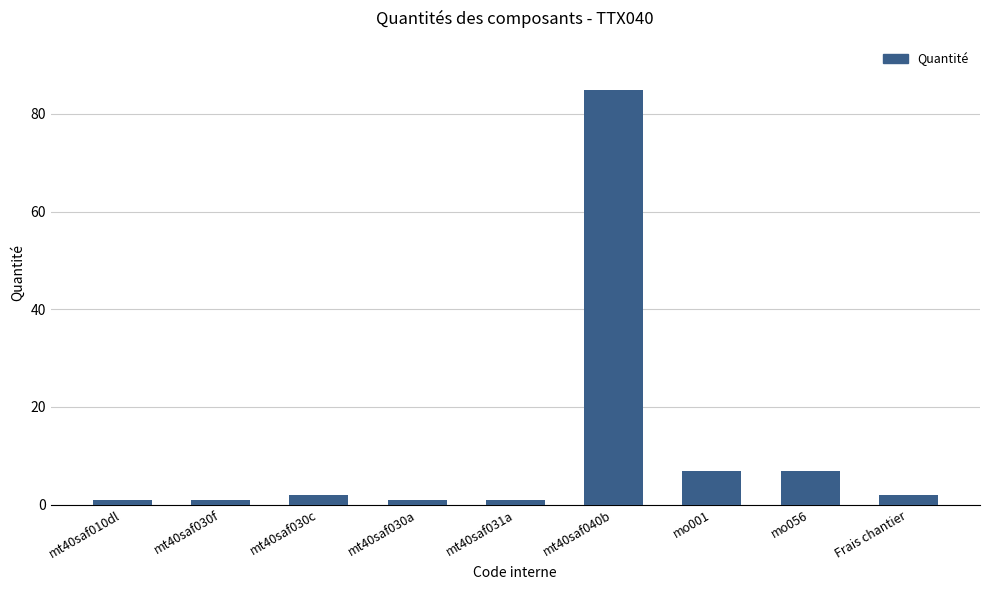

What is the approximate value at mt40saf030c?

2.0